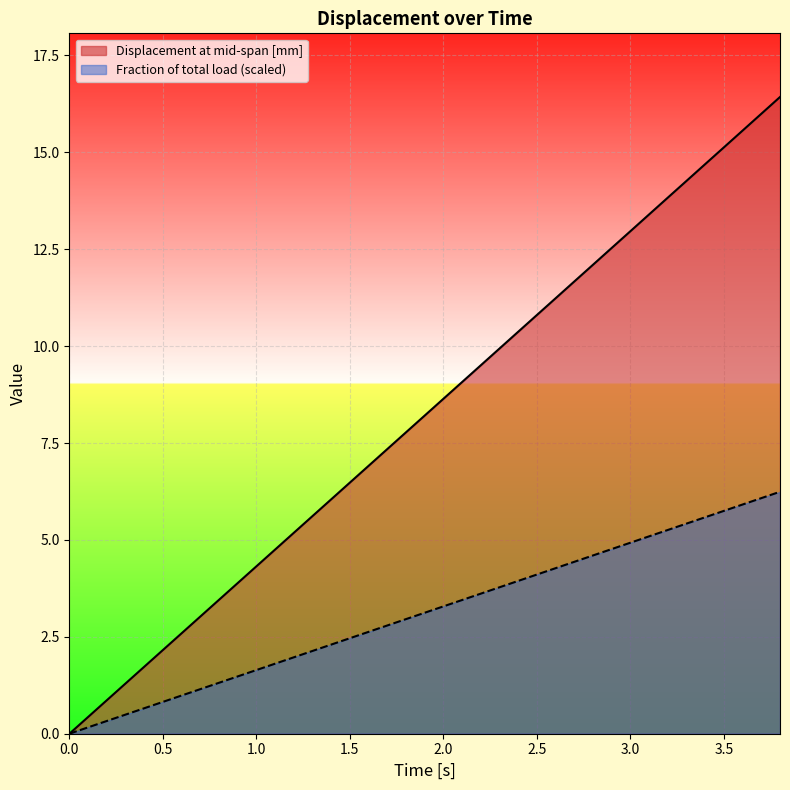

At which category is the sum across all series the highest?

3.8